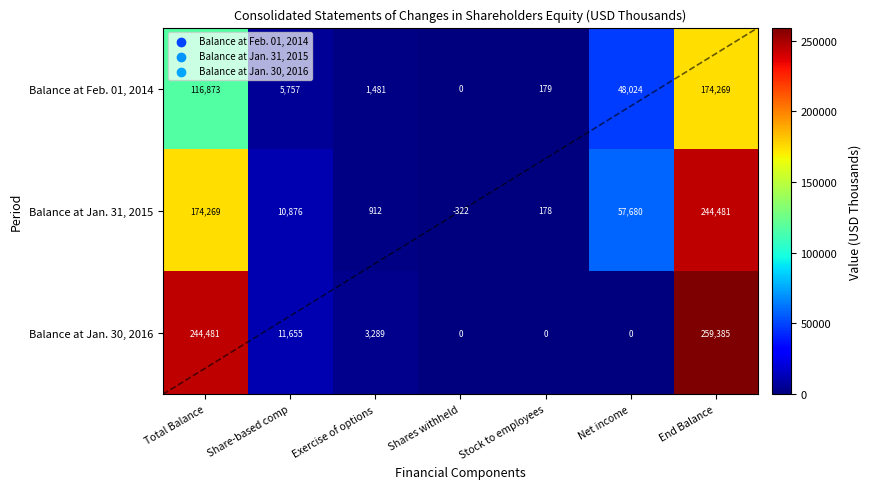

Which series changed the most between Share-based comp and Stock to employees?

Balance at Jan. 30, 2016